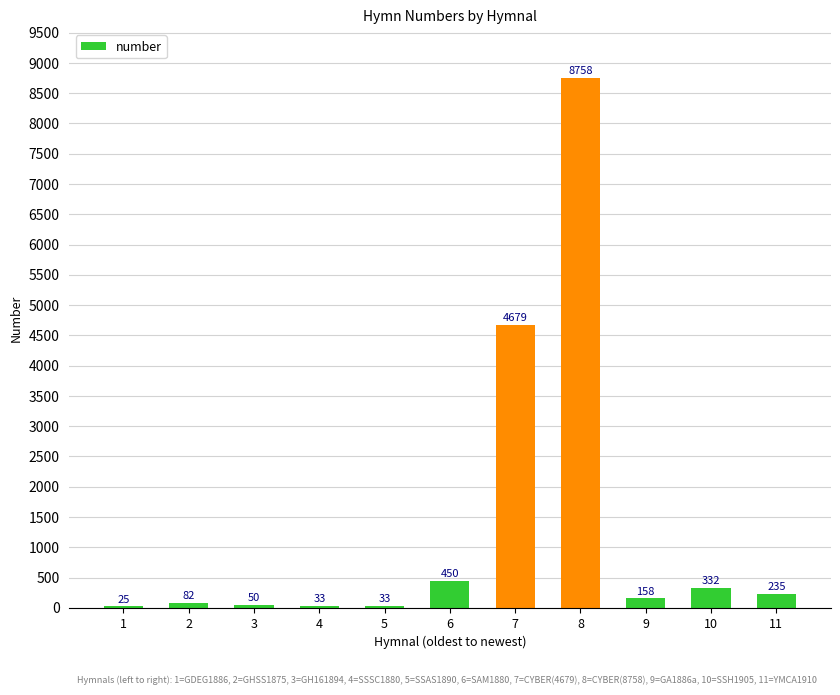

Are the bars grouped side by side (vs. stacked)?

No